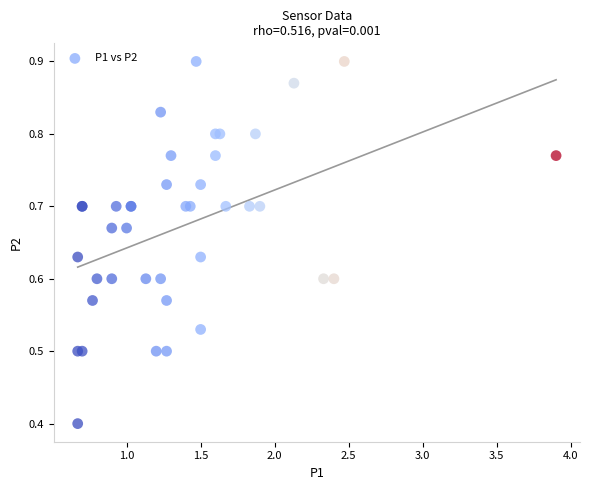

What Y value in the scatter plot is closest to 0?

0.4